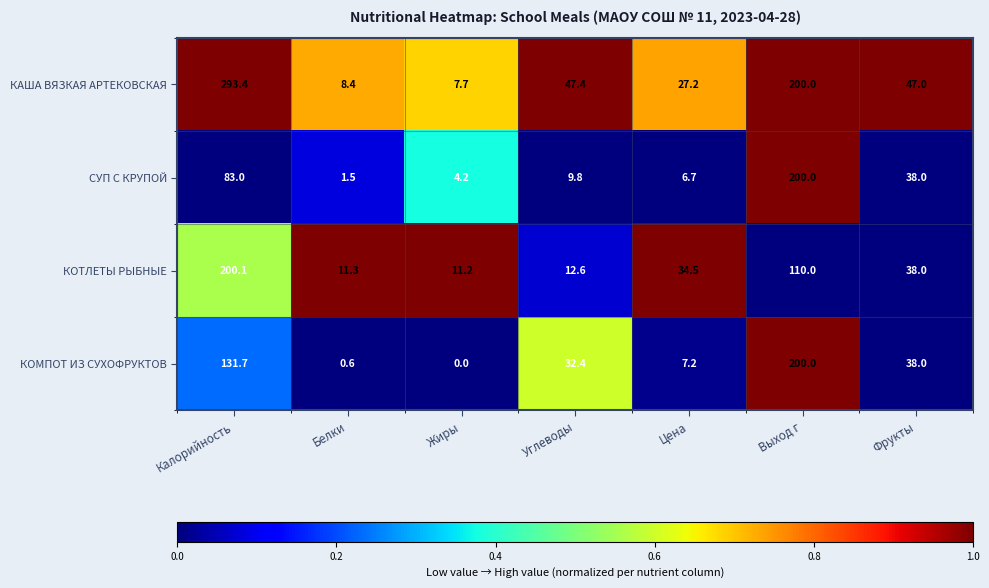

Which series has the largest total across all categories?

КАША ВЯЗКАЯ АРТЕКОВСКАЯ